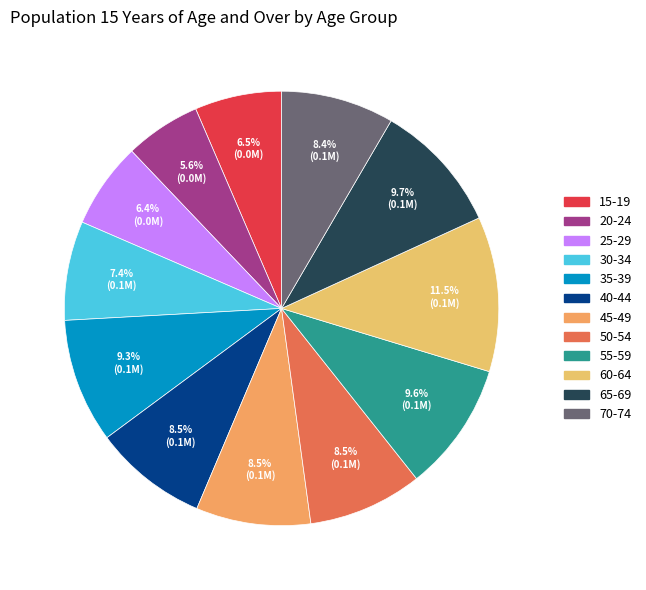

Combined, do 55-59 and 45-49 account for over 50%?

No